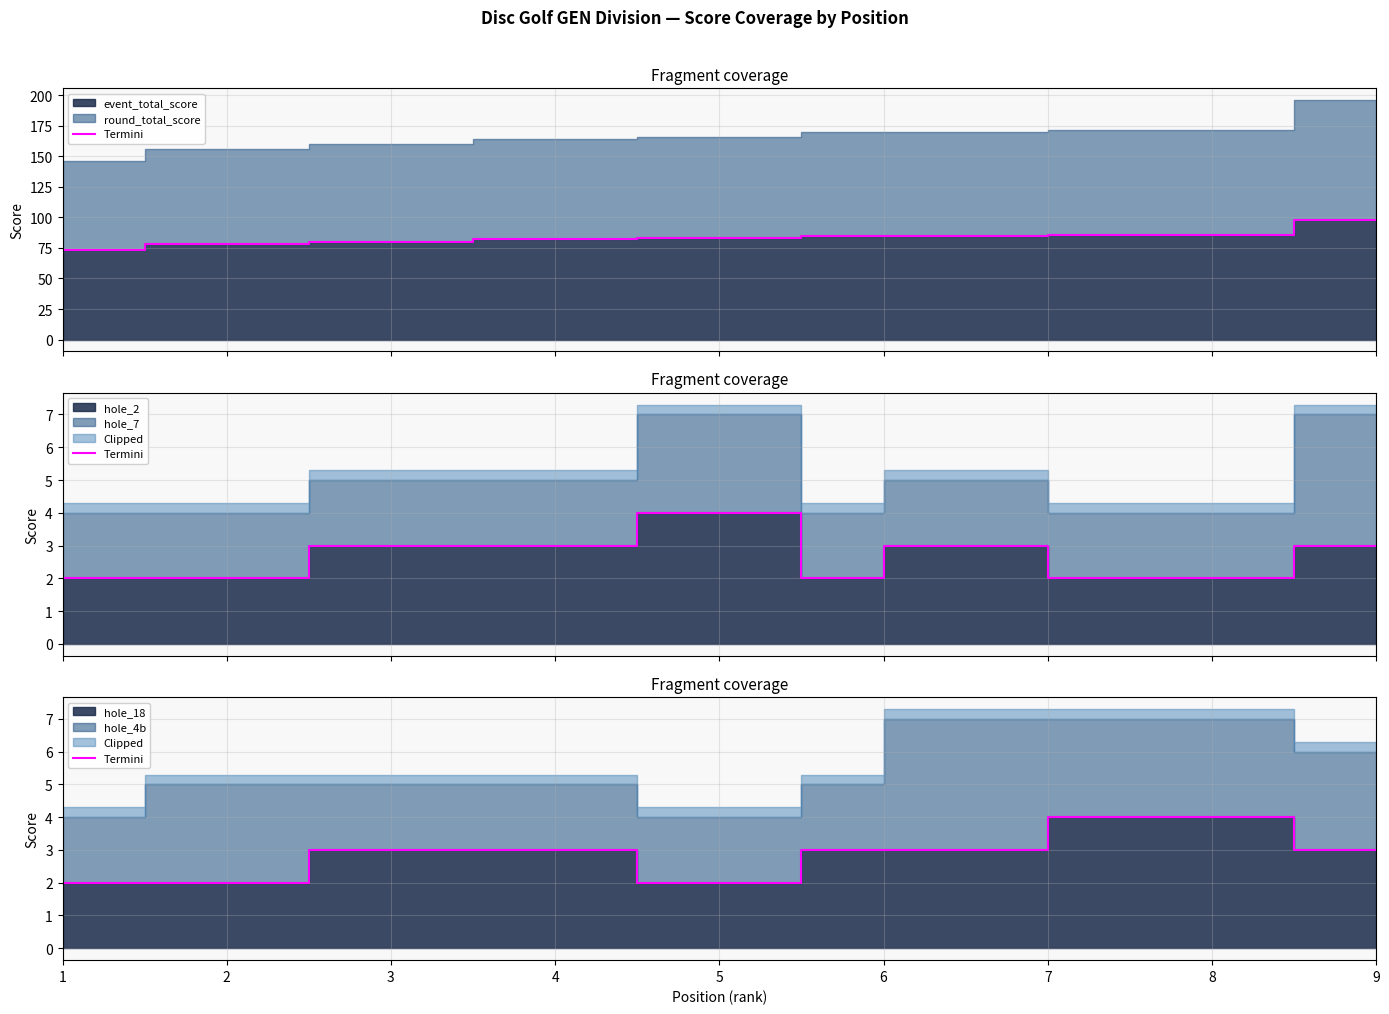

Rank the categories by value from lowest to highest.

1, 2, 5, 3, 4, 6, 6, 9, 8